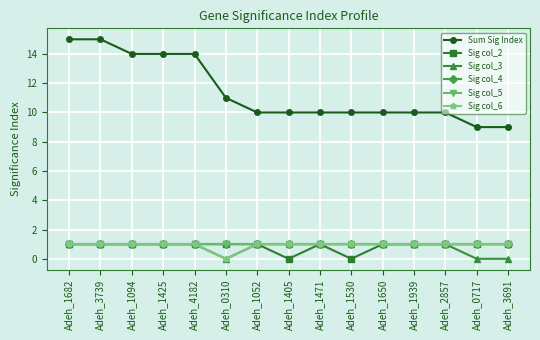

Does the chart have visible grid lines?

Yes